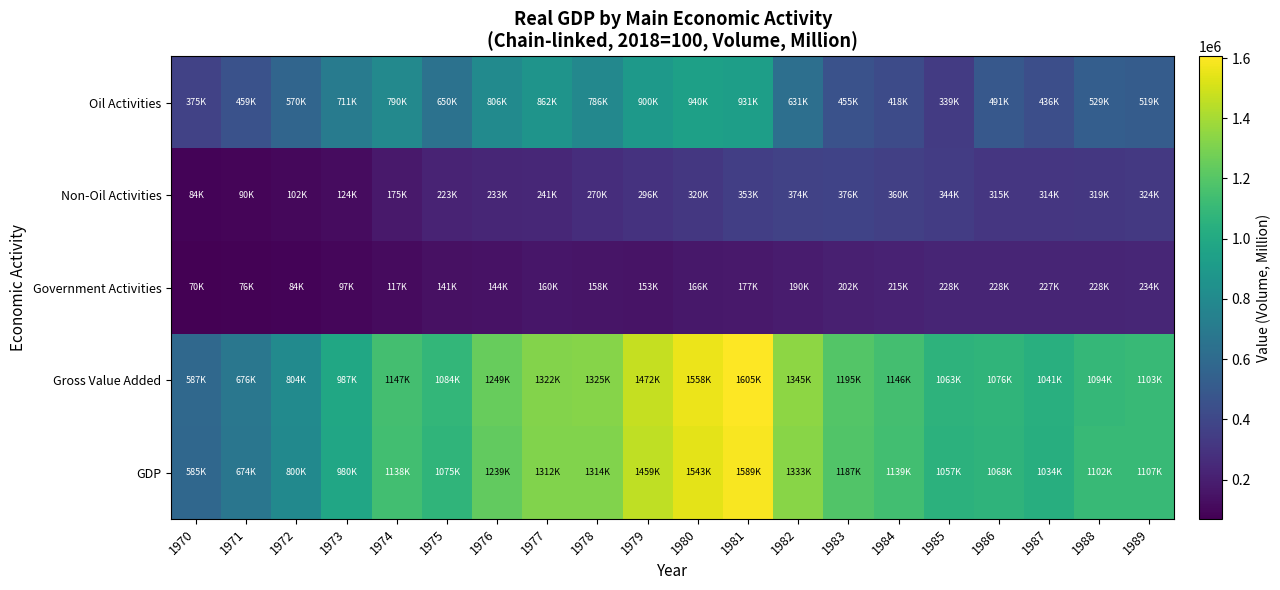

At which category is the sum across all series the highest?

1981